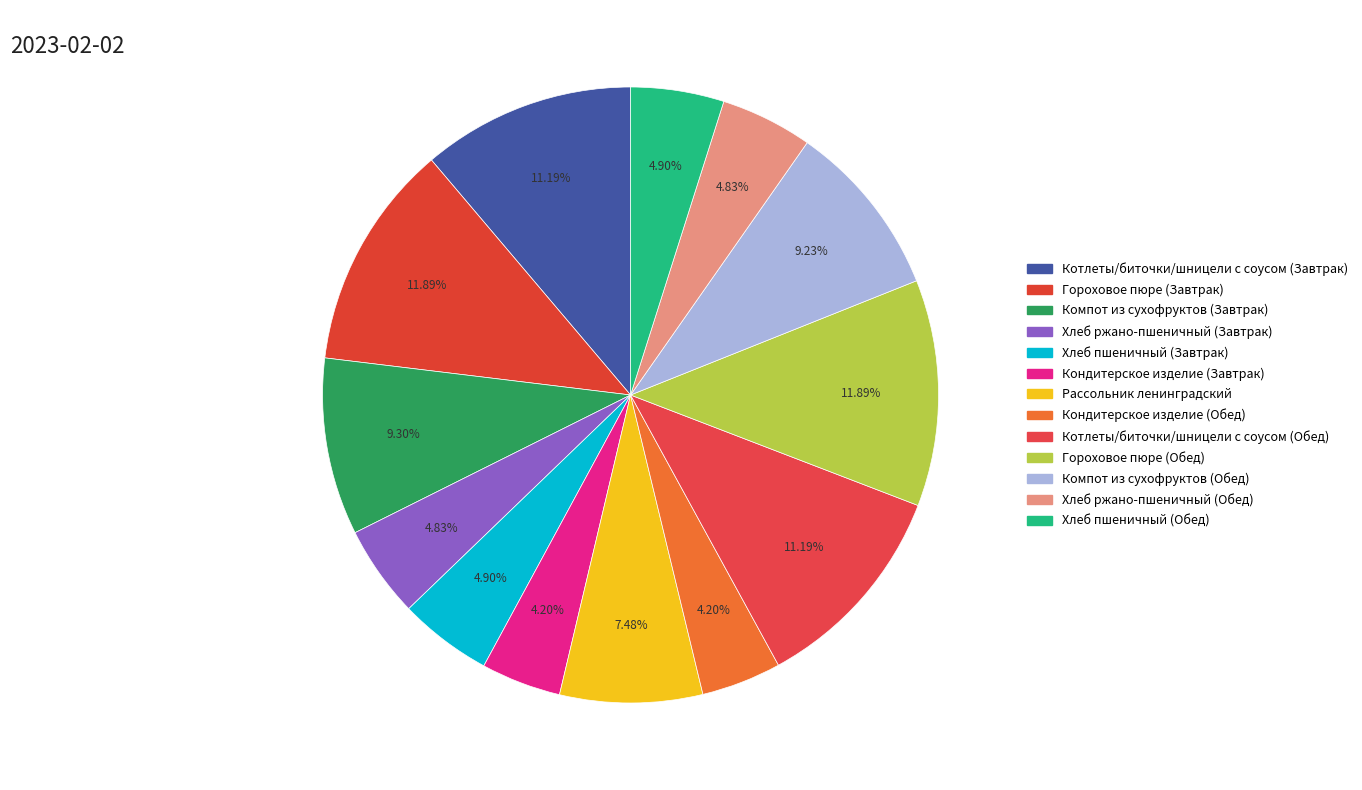

To the nearest percent, what percentage of the pie is Хлеб ржано-пшеничный (Завтрак)?

5%